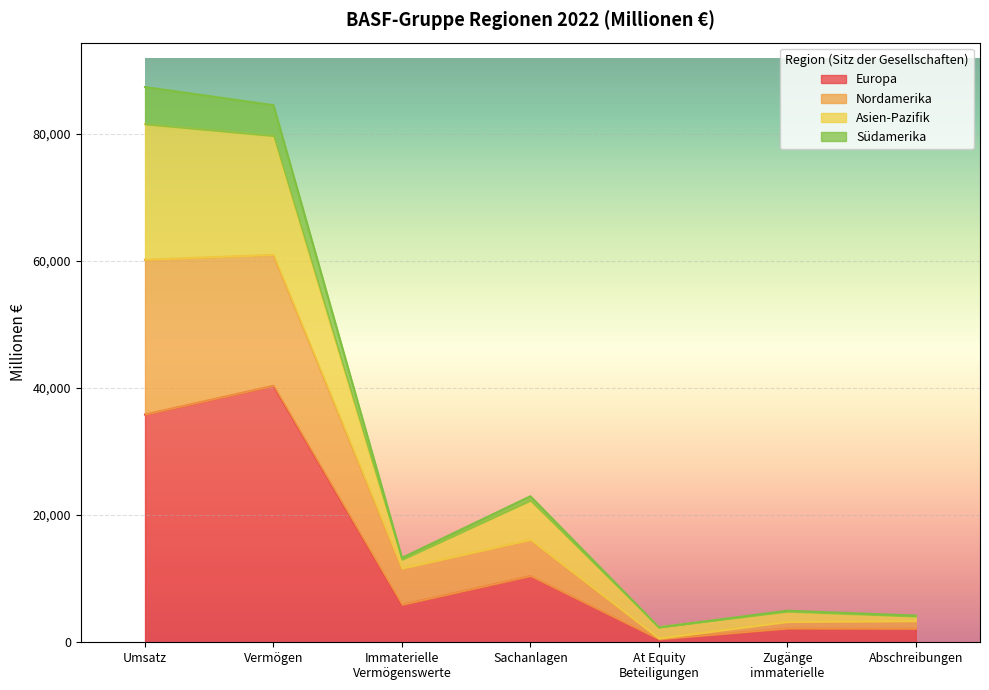

What is the total value across all series at Vermögen?

84473